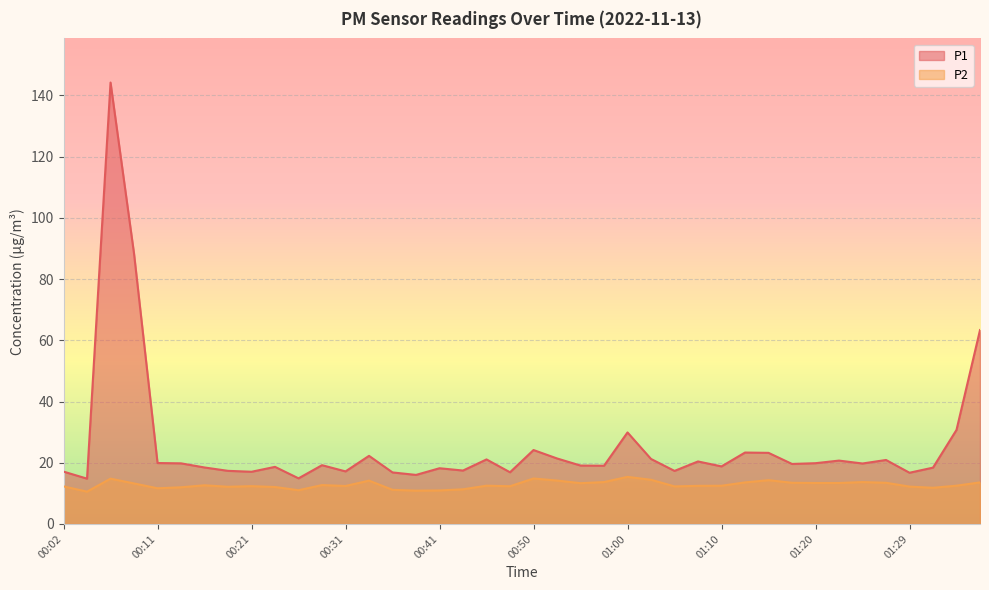

What is the difference between the P1 values at 00:19 and 00:07?

126.9